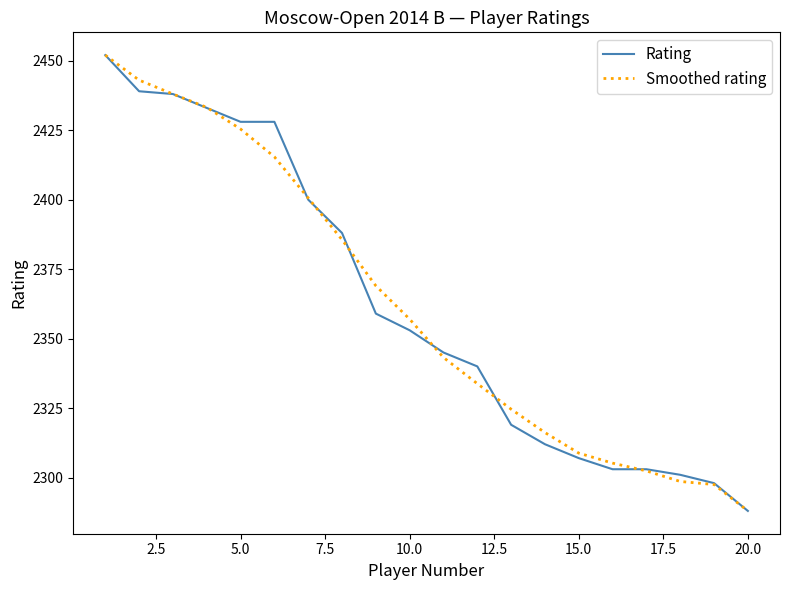

What are all the series names shown in the legend?

Rating, Smoothed rating